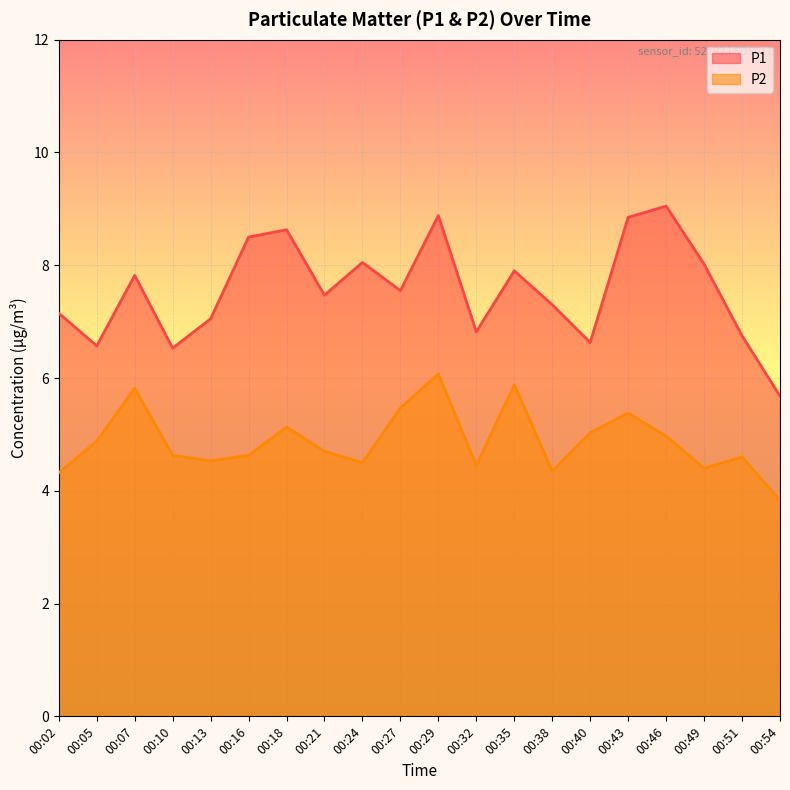

True or false: P1 has a value of 11.8 at 00:05.

False